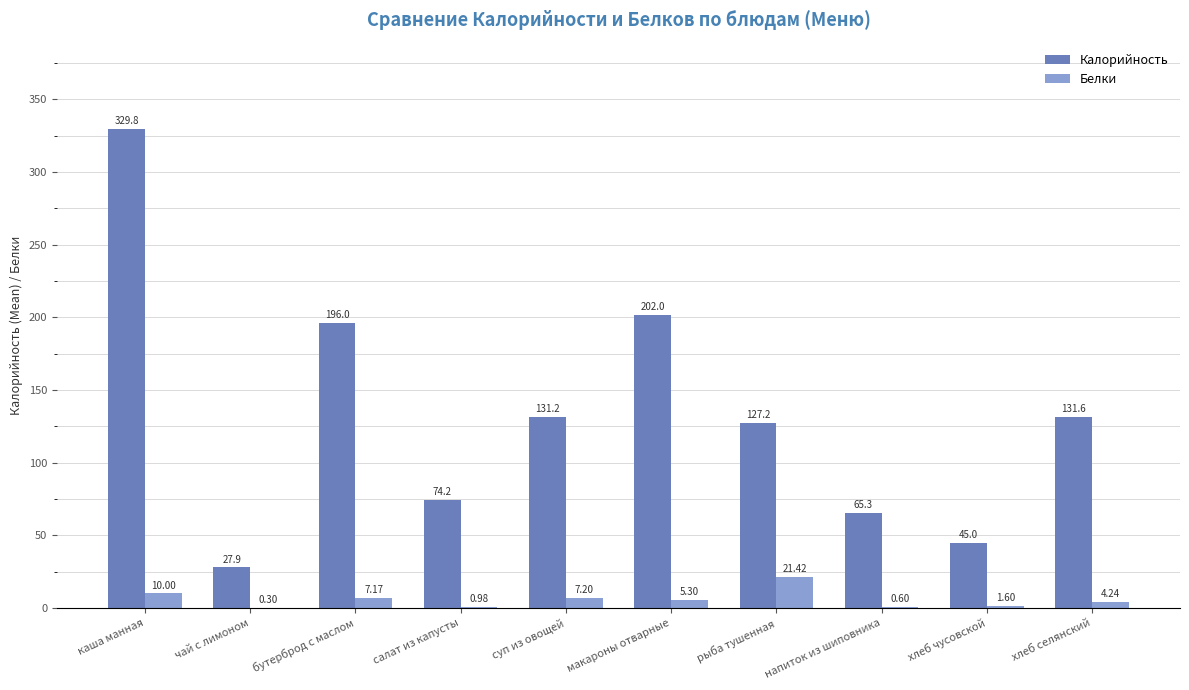

Which series changed the most between макароны отварные and напиток из шиповника?

Калорийность